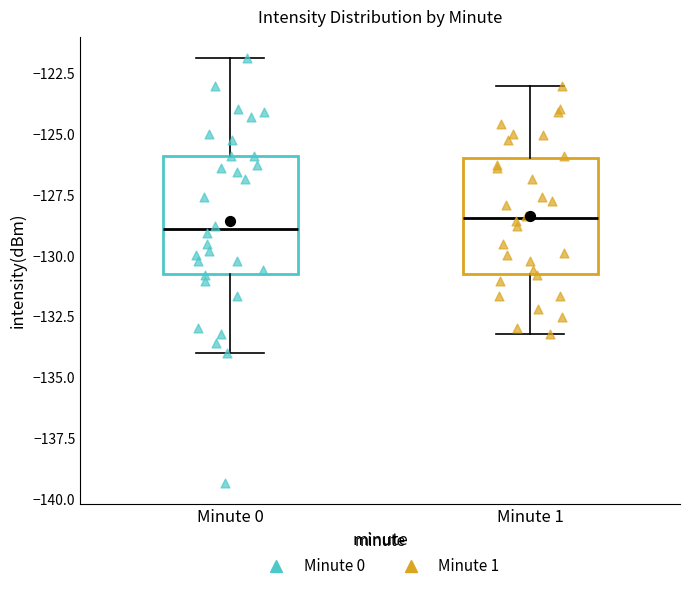

Reading left to right, read every box against the y-axis: the position of its median line, the range the box covers, and the ends of its whiskers. The values are not printed on the chart, so give them approximately, as read against the axis.

Minute 0: median -129.0, box -130.5 to -126.0, whiskers -134.0 to -122.0
Minute 1: median -128.5, box -130.5 to -126.0, whiskers -133.0 to -123.0